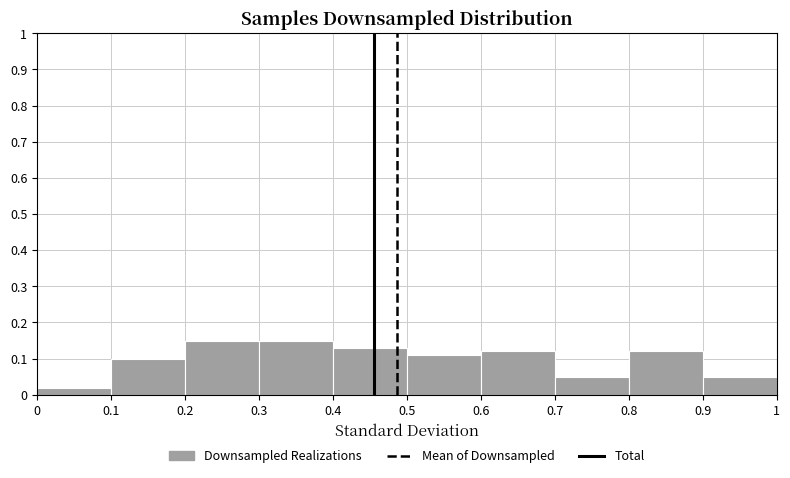

Reading left to right, transcribe this chart: for each bar, give the range it covers on the x-axis and its height. The values are not printed on the chart, so give them approximately, as read against the axis.

0 to 0.1: 0.02
0.1 to 0.2: 0.10
0.2 to 0.3: 0.15
0.3 to 0.4: 0.15
0.4 to 0.5: 0.13
0.5 to 0.6: 0.11
0.6 to 0.7: 0.12
0.7 to 0.8: 0.05
0.8 to 0.9: 0.12
0.9 to 1: 0.05